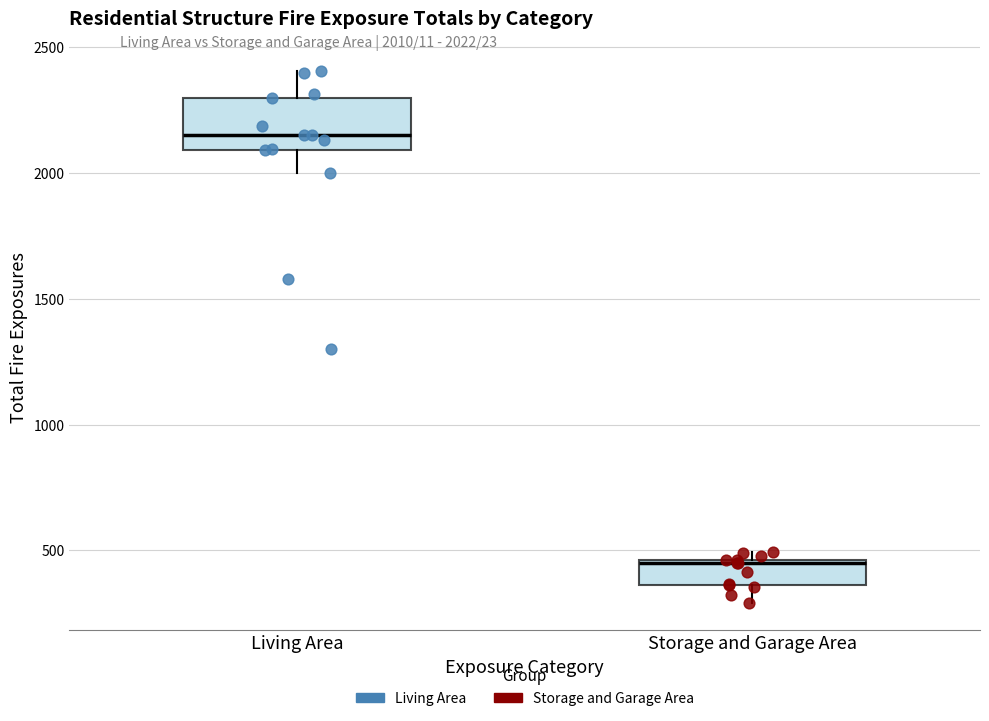

Which box's median line is the lowest?

Storage and Garage Area